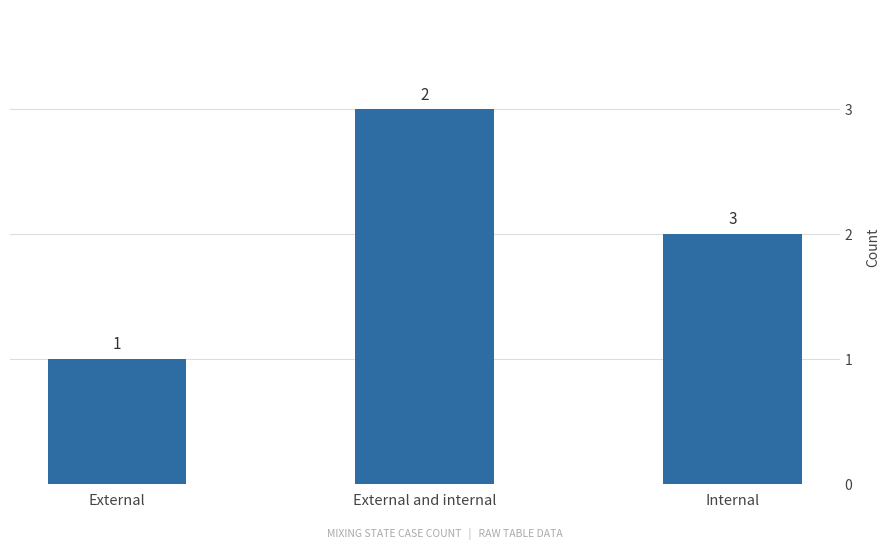

Reading right to left, extract all data points from this chart.

Internal=2	External and internal=3	External=1